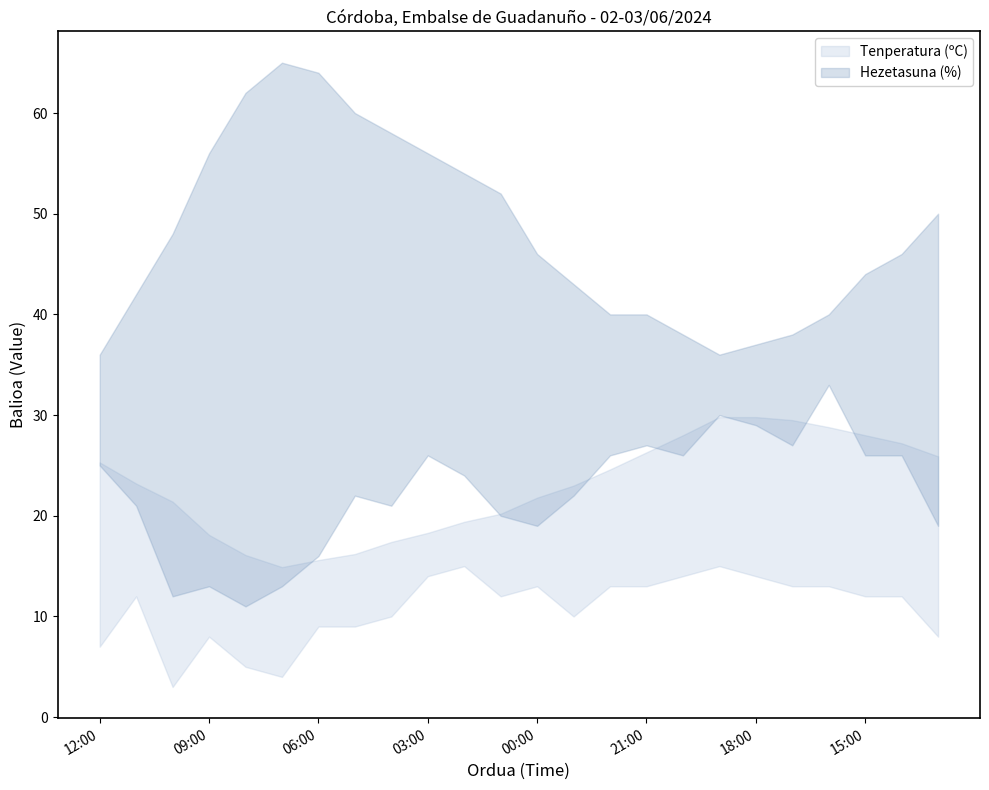

Rank the series by their maximum value, from lowest to highest.

Tenperatura (ºC), Hezetasuna (%)